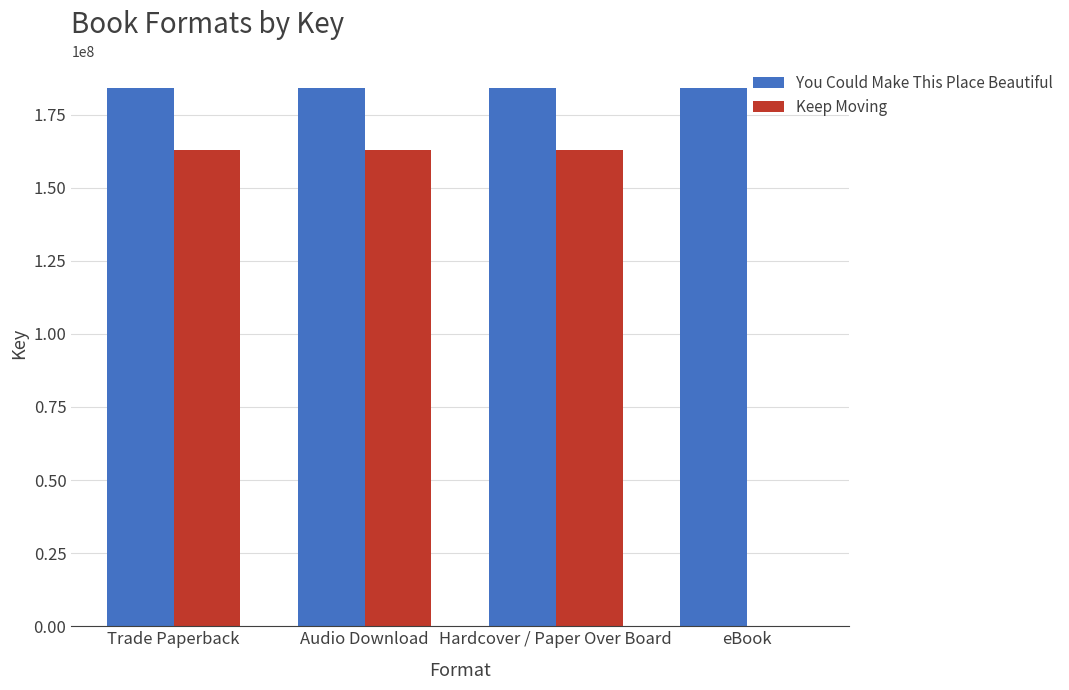

What is the sum of the Keep Moving values at Trade Paperback and Audio Download?

325597780